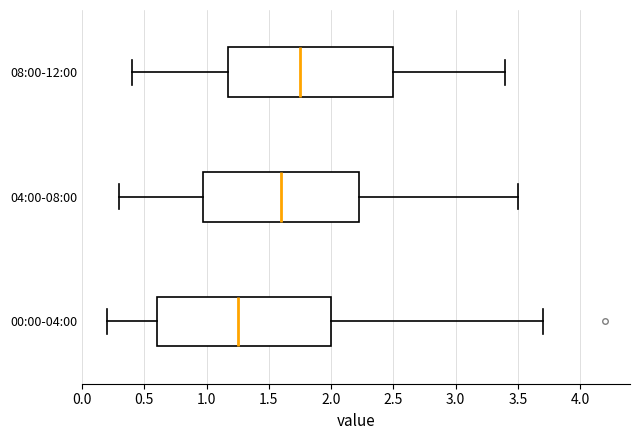

Which box's median line is the furthest to the right?

08:00-12:00